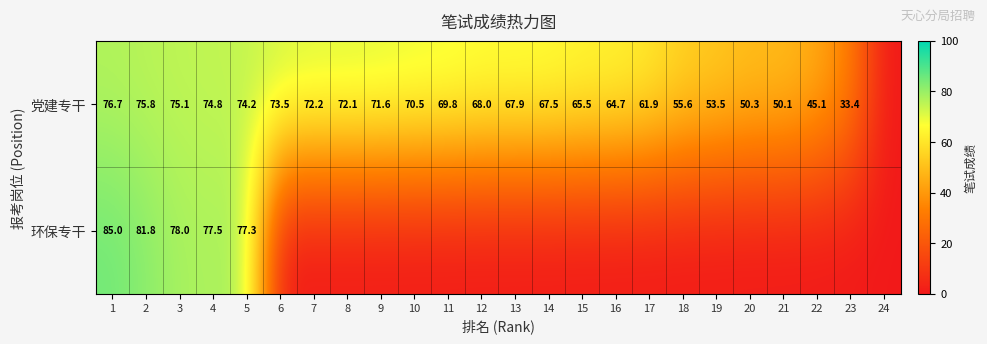

The 党建专干 series shows 24.6 at 6. True or false?

False